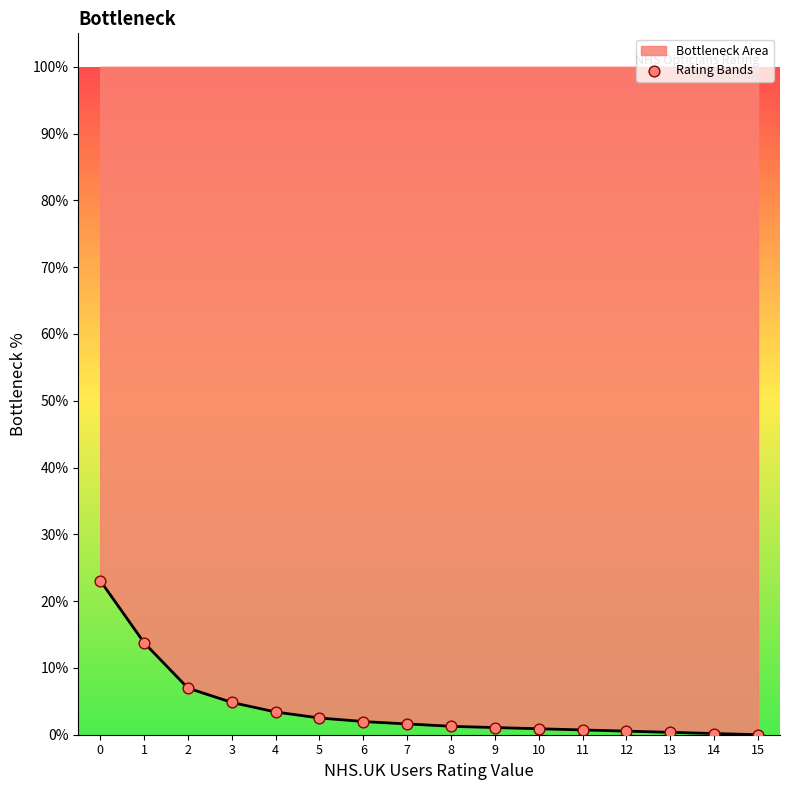

What is the ratio of the value at 4 to the value at 9?

3.2